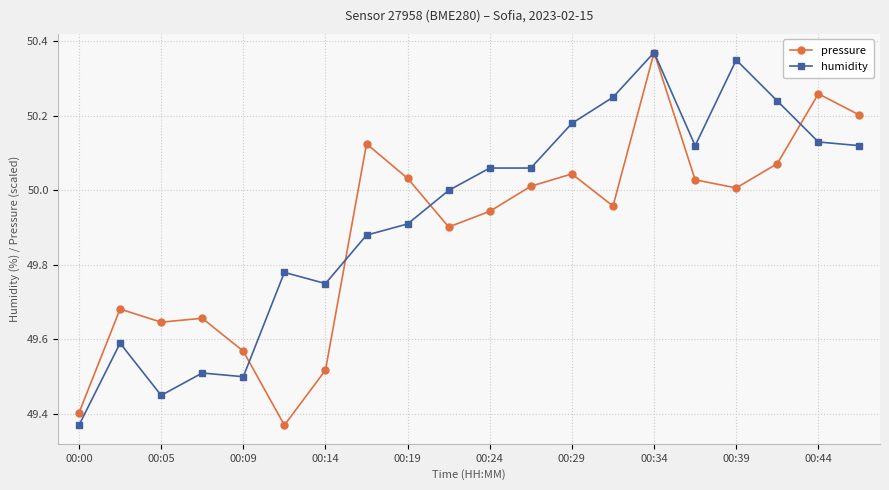

What is the maximum value shown in the chart?

50.4